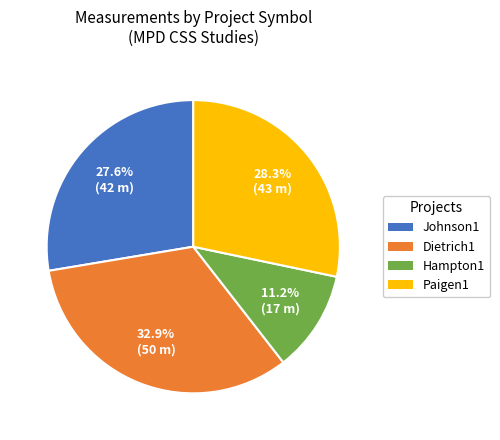

Does Hampton1 represent more than half of the total?

No